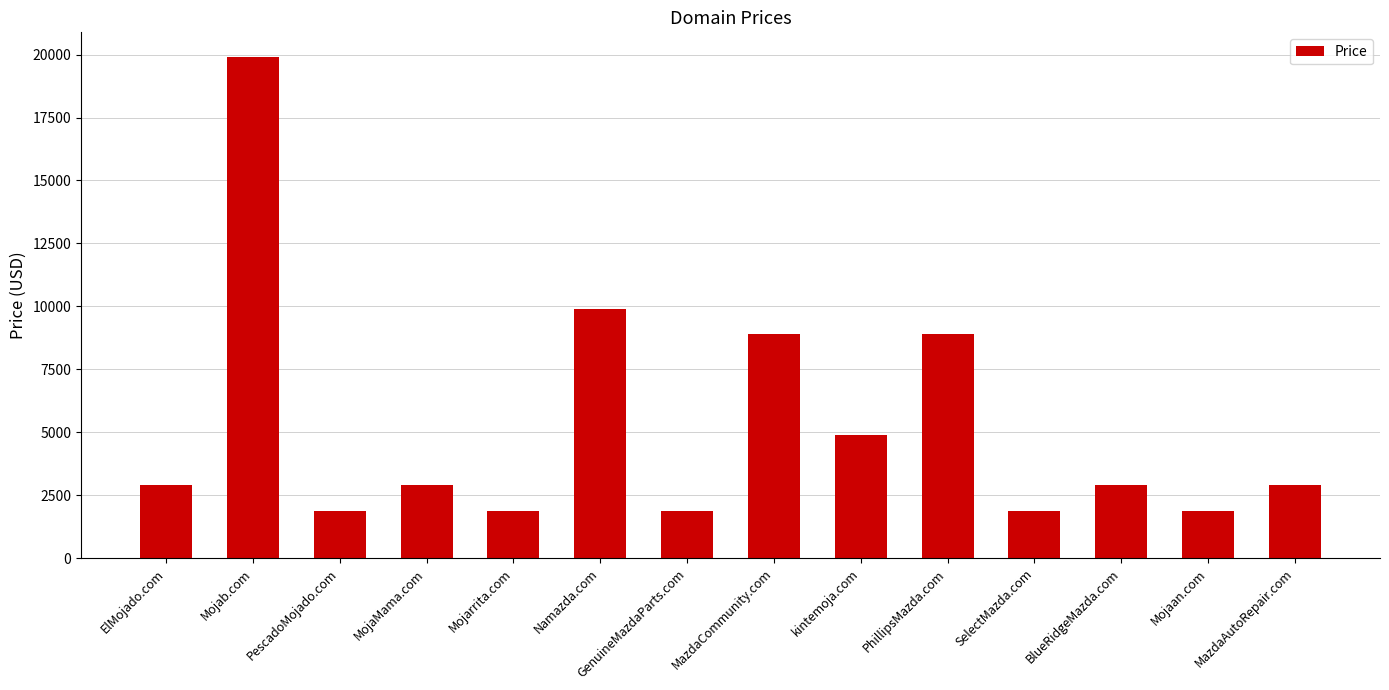

What is the value of the 2nd bar from the left?

19888